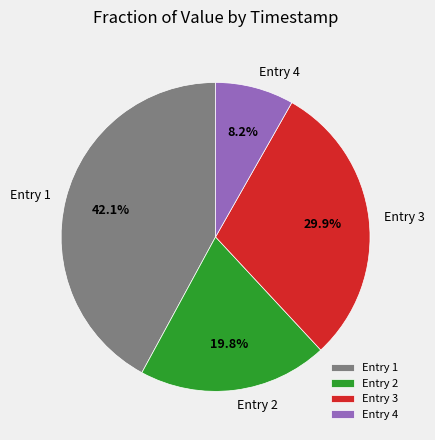

Rank the categories by value from highest to lowest.

Entry 1, Entry 3, Entry 2, Entry 4